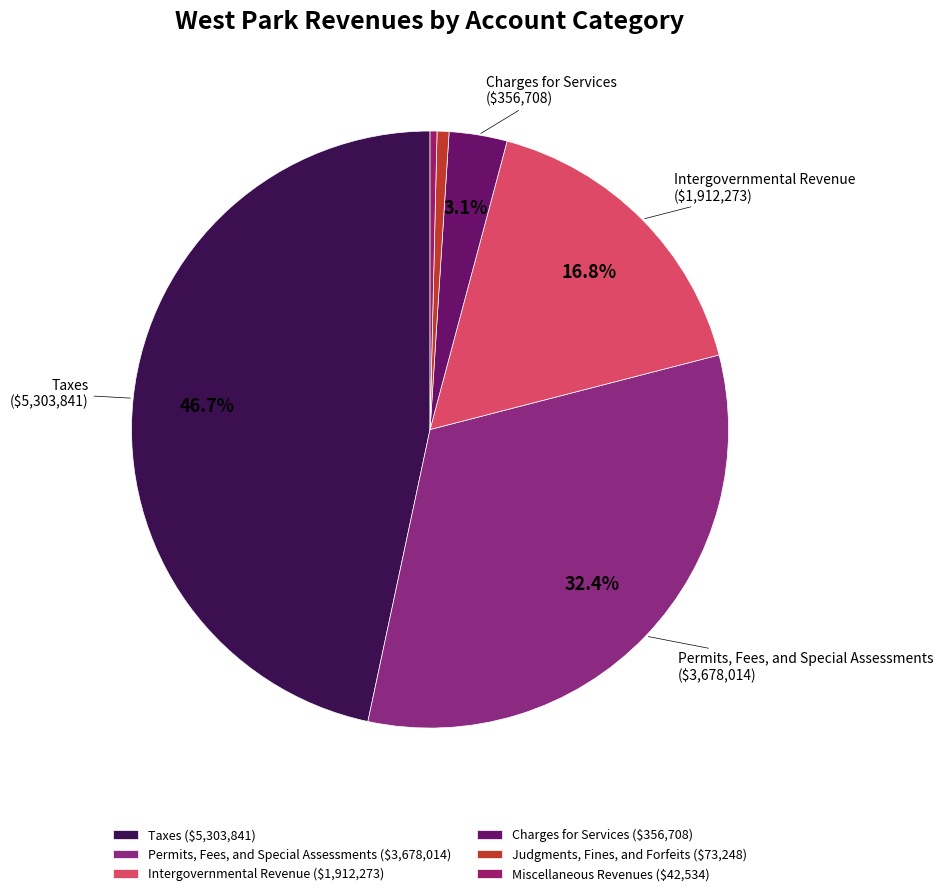

To the nearest percent, what is the combined percentage of Permits, Fees, and Special Assessments and Taxes?

79%